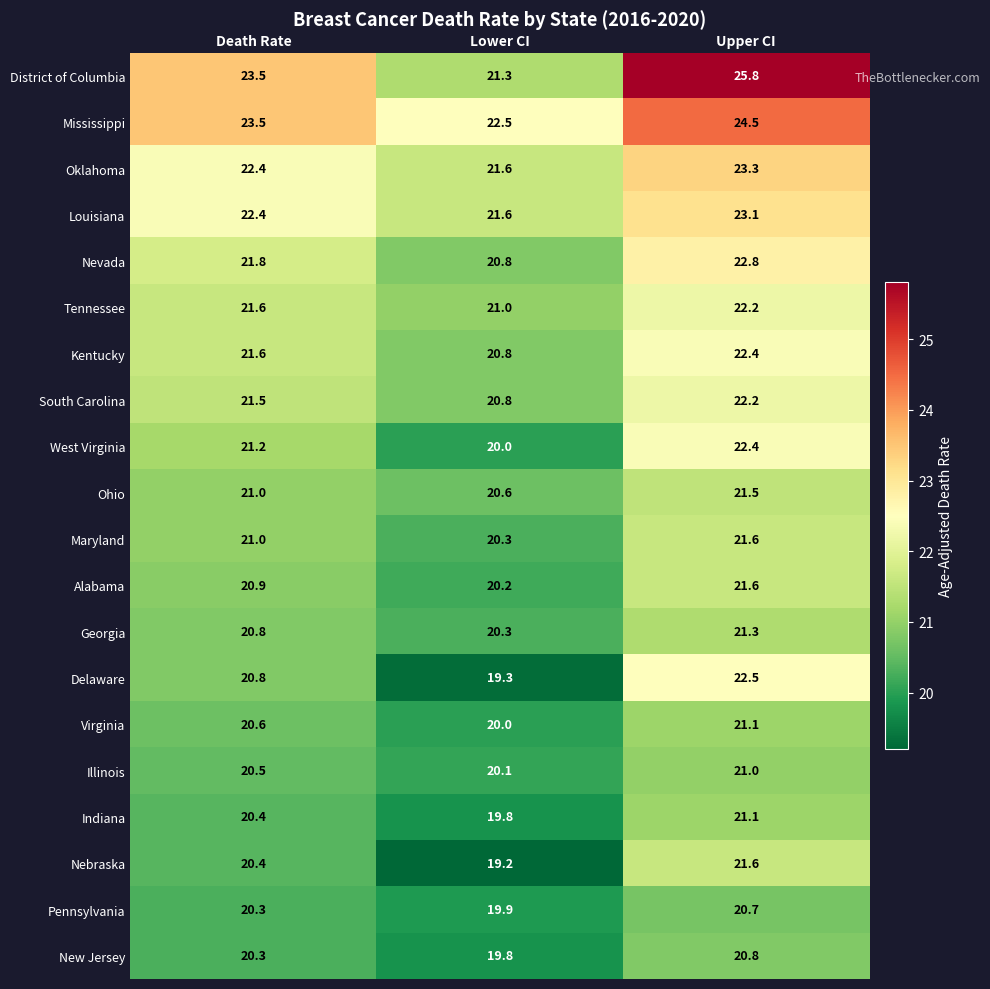

True or false: Indiana has a value of 7.5 at Lower CI.

False